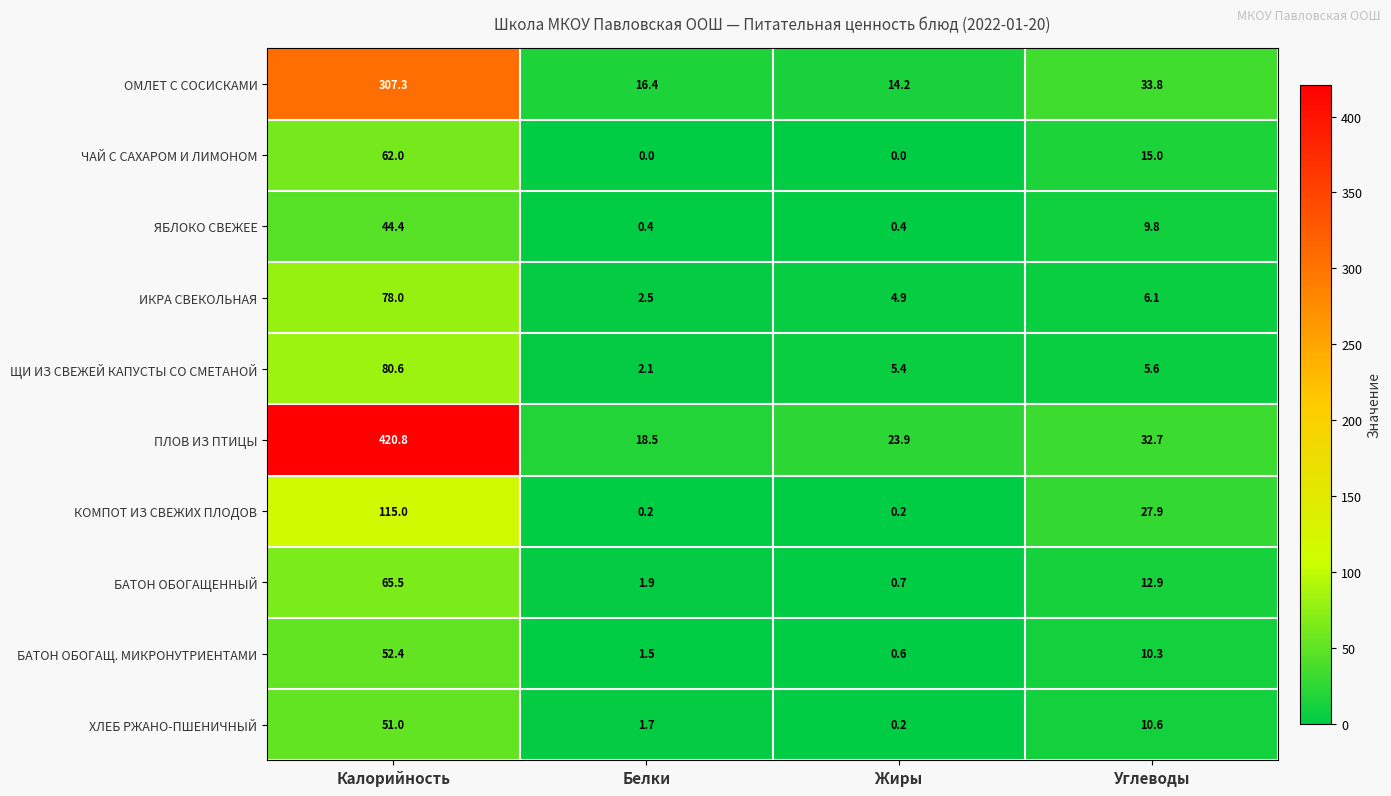

What is the greatest value displayed?

420.8